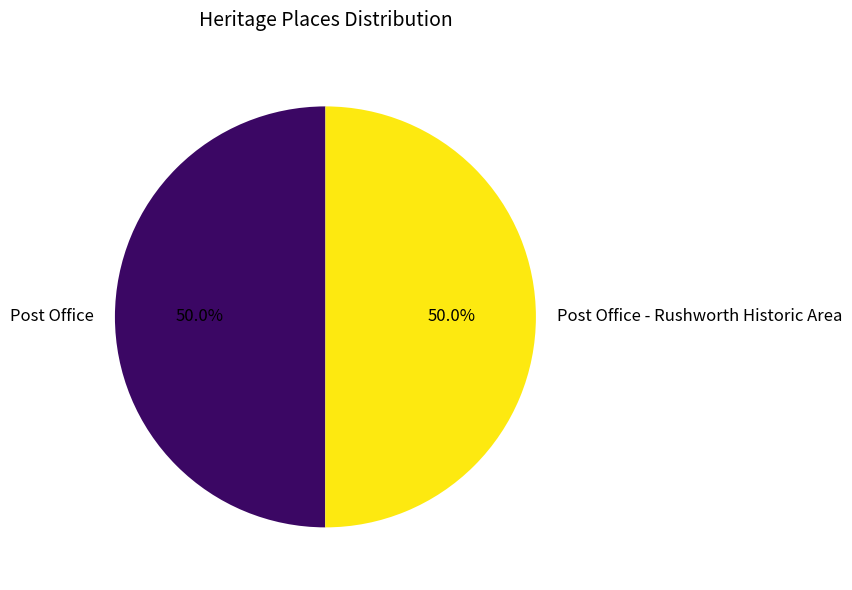

Approximately how many times larger is the value at Post Office compared to Post Office - Rushworth Historic Area?

1.0